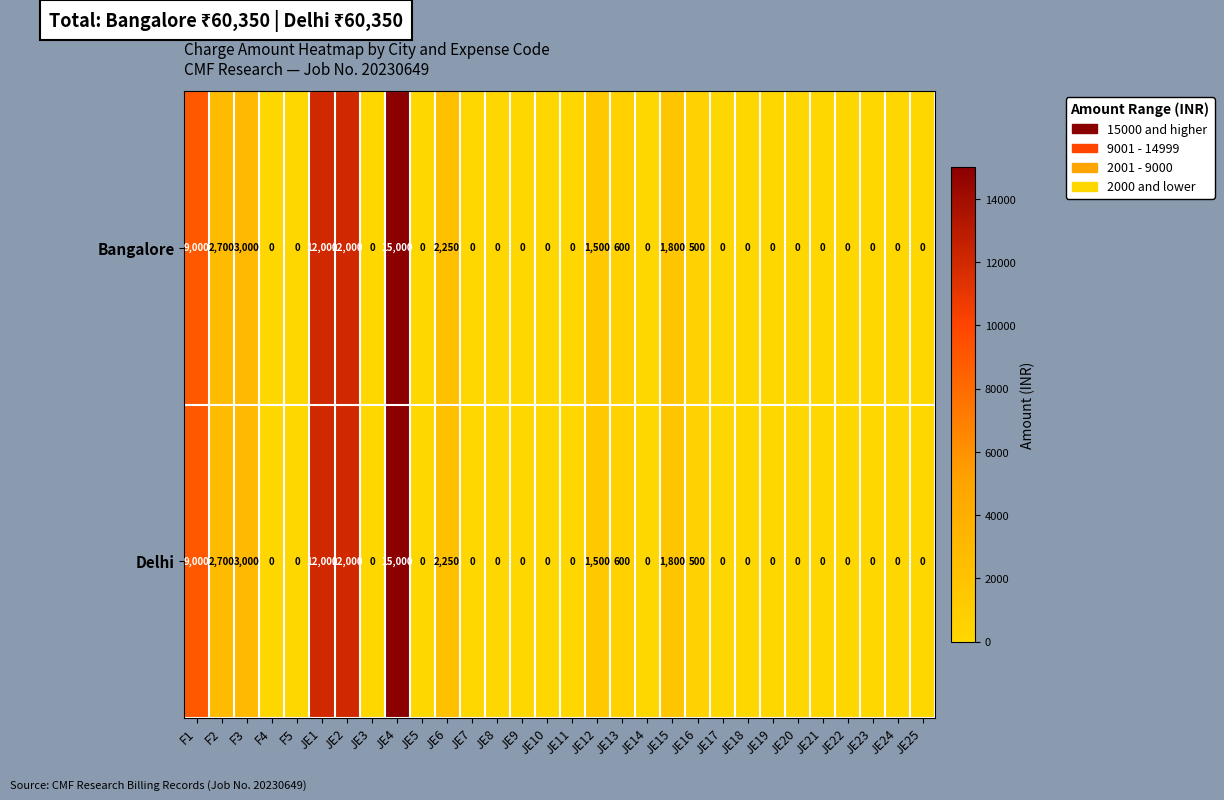

What is the maximum value shown in the chart?

15000